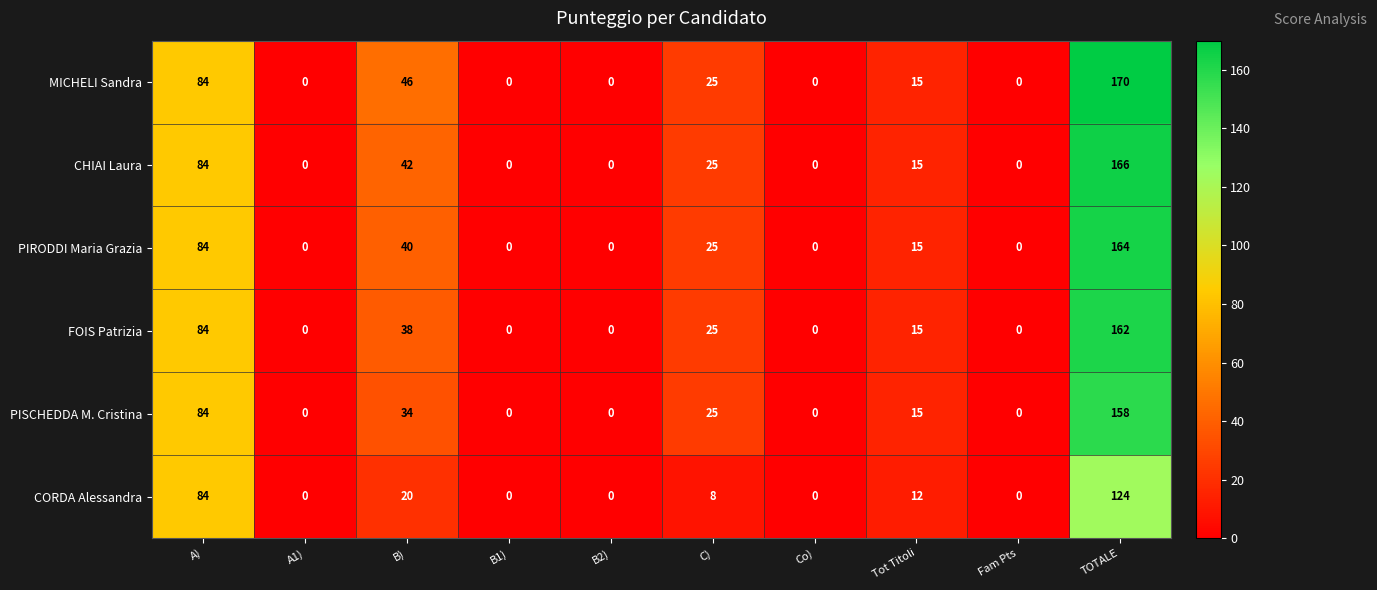

Which series has the largest total across all categories?

MICHELI Sandra